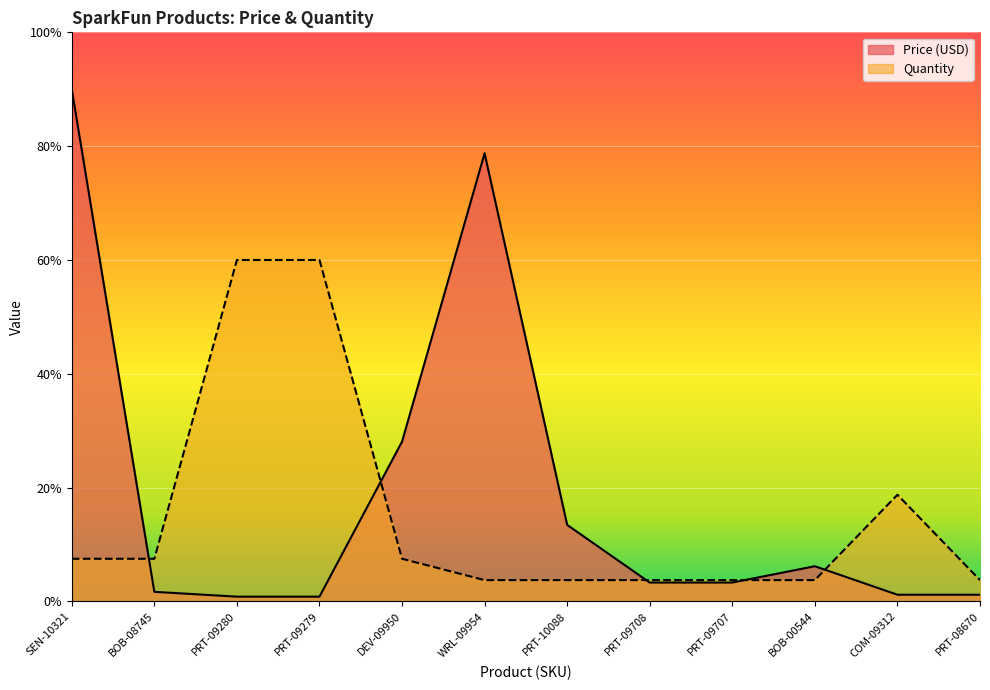

How many interior local peaks does the Quantity series have?

1